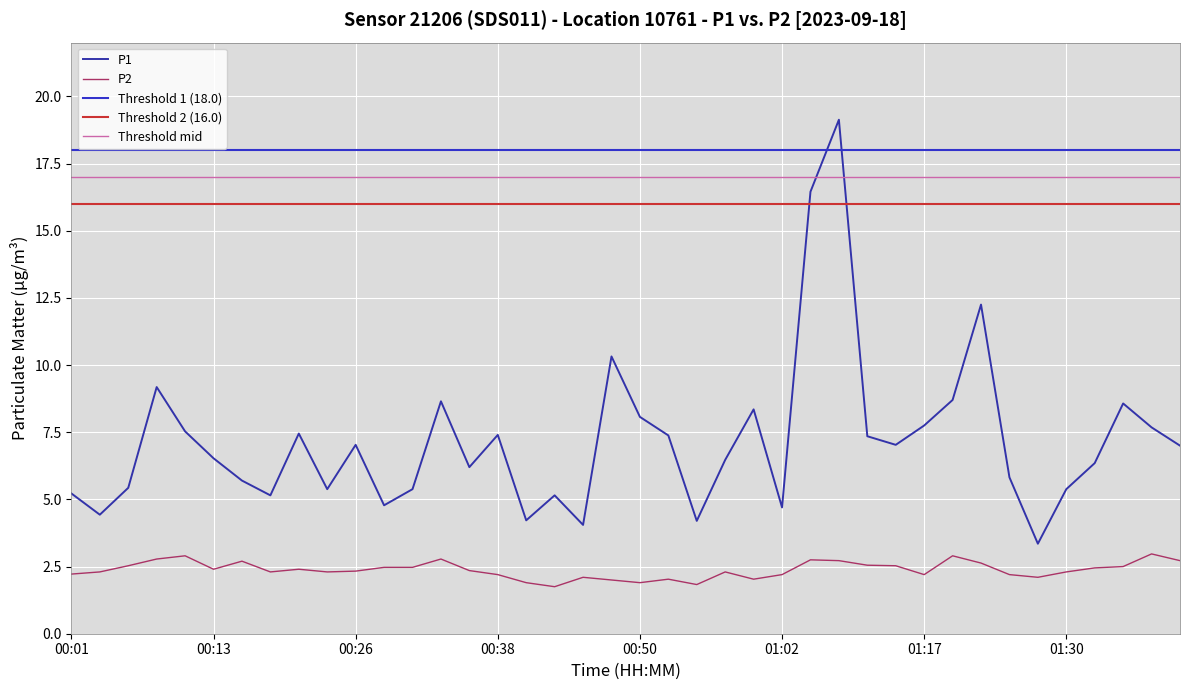

How many interior local valleys does the P1 series have?

11